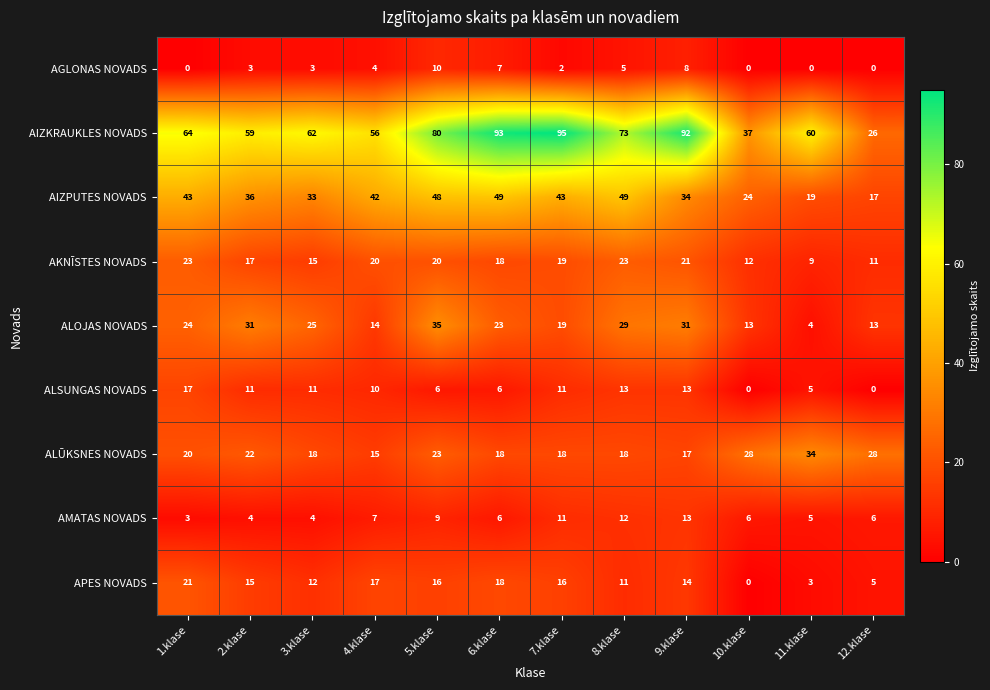

Which series has the largest total across all categories?

AIZKRAUKLES NOVADS